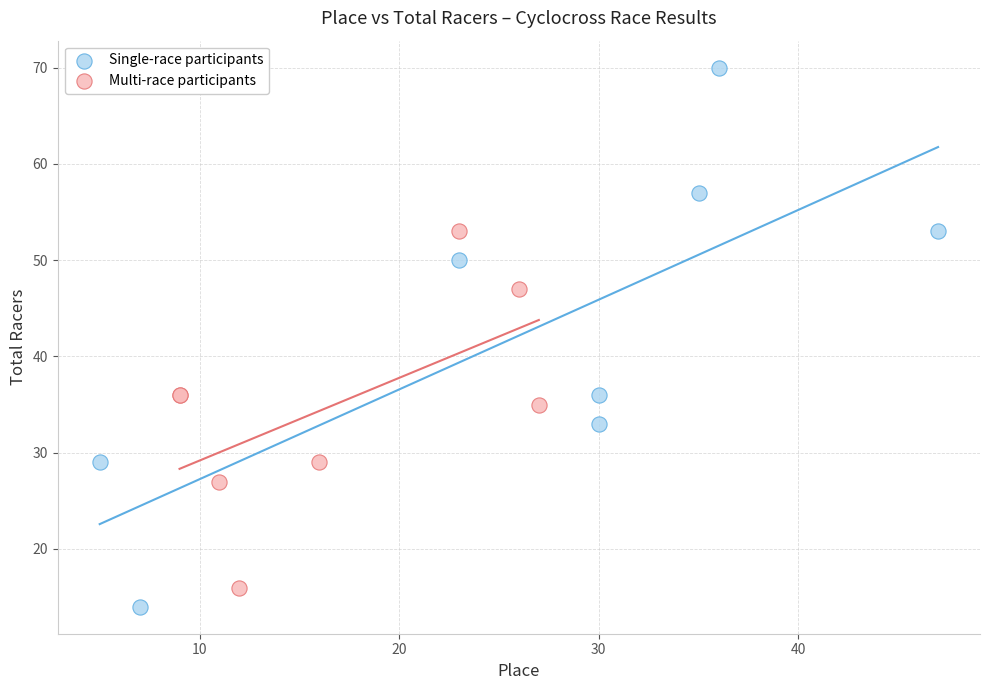

Which series has the largest Y range (max minus min)?

Single-race participants